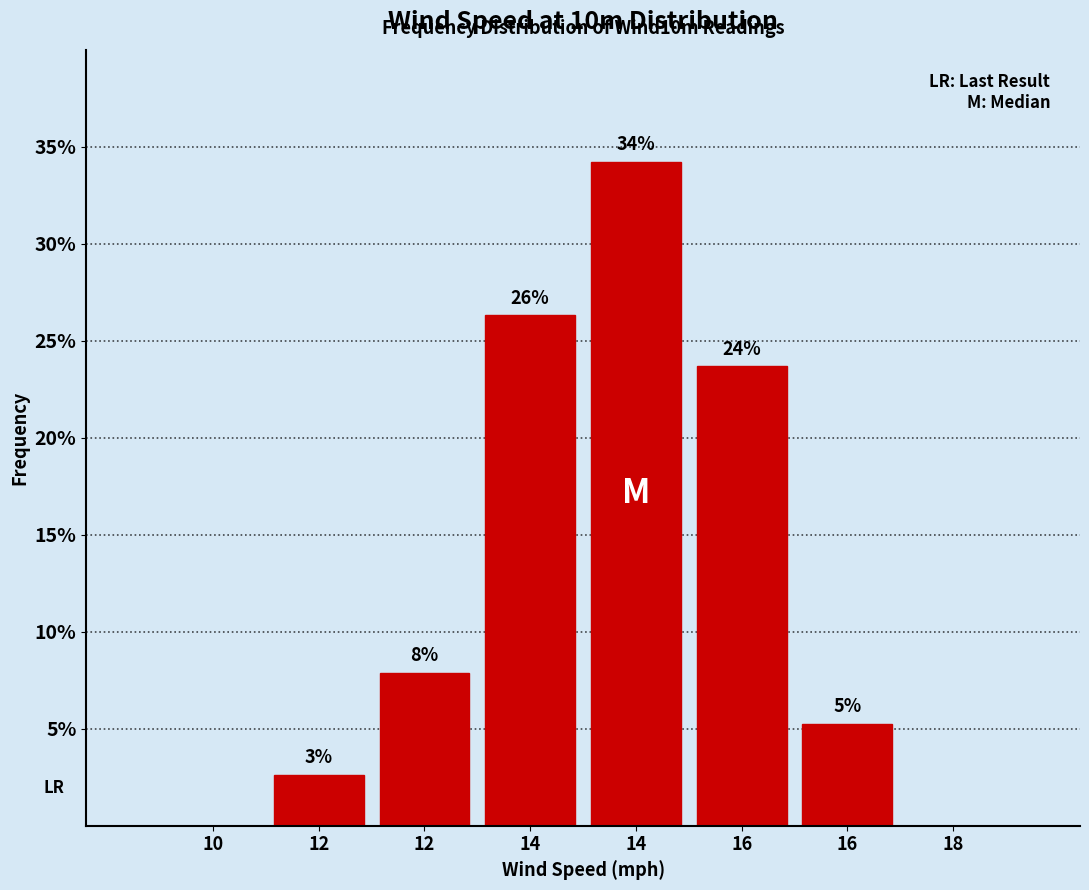

Are the bars horizontal?

No